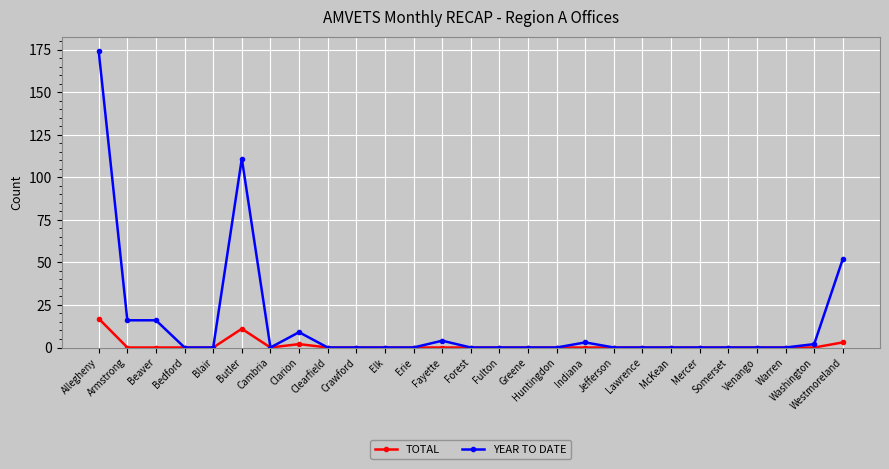

At which category is the sum across all series the highest?

Allegheny